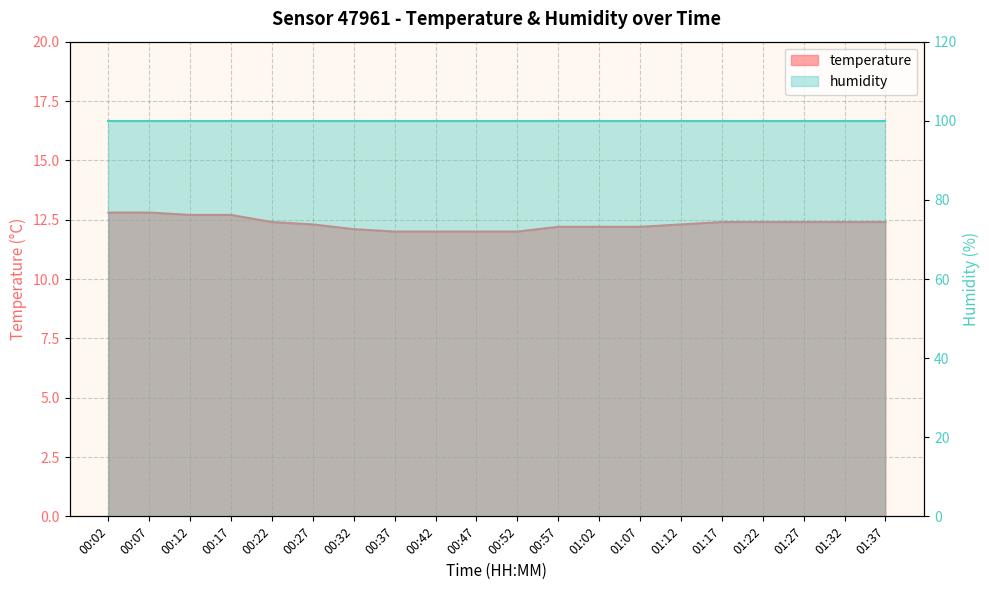

Reading right to left, what are all the values shown in this chart?

01:37=12.4	01:32=12.4	01:27=12.4	01:22=12.4	01:17=12.4	01:12=12.3	01:07=12.2	01:02=12.2	00:57=12.2	00:52=12.0	00:47=12.0	00:42=12.0	00:37=12.0	00:32=12.1	00:27=12.3	00:22=12.4	00:17=12.7	00:12=12.7	00:07=12.8	00:02=12.8